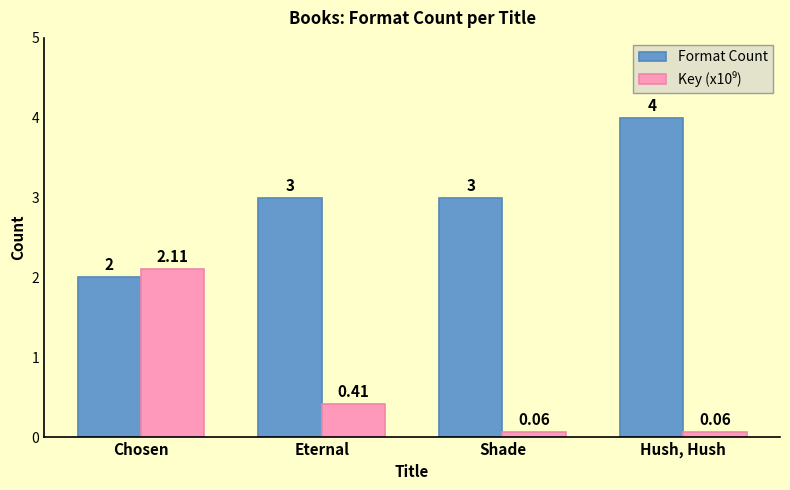

At how many categories does at least one series exceed 1?

4